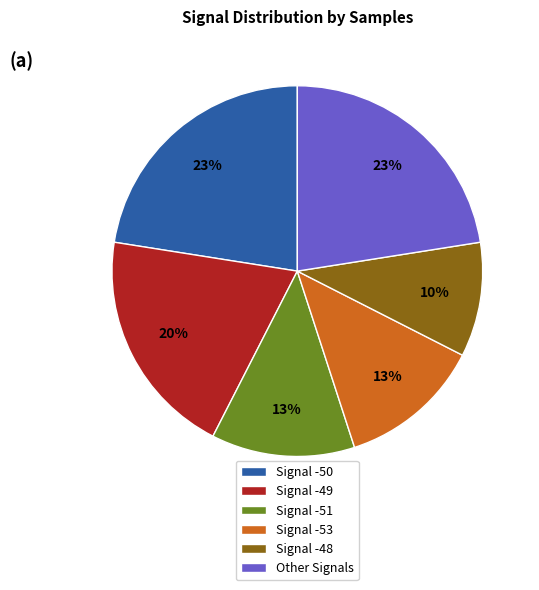

Which category has the smallest portion of the pie?

Signal -48